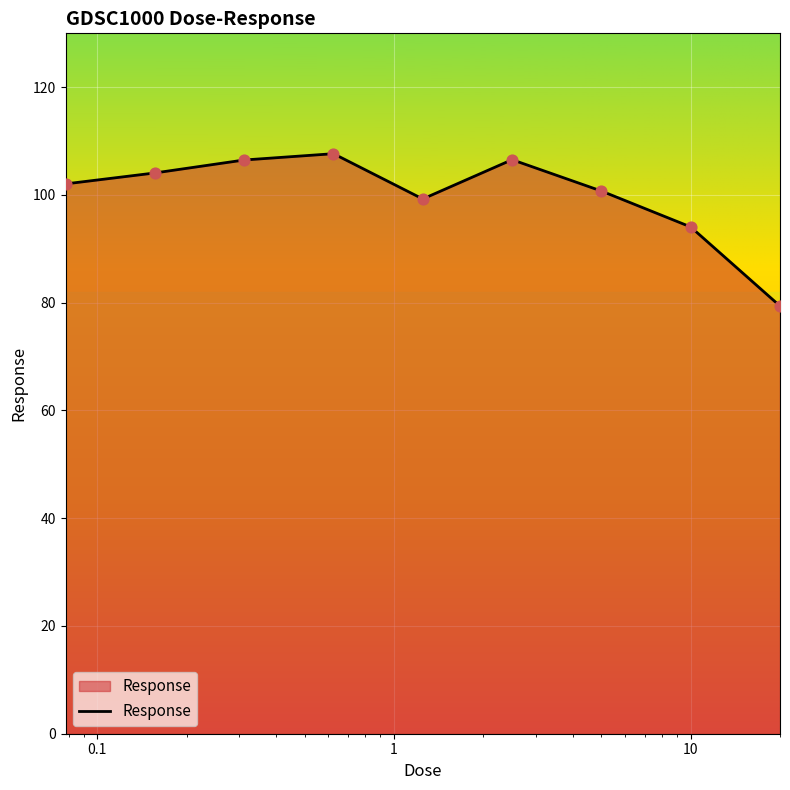

What is the smallest value displayed?

79.4